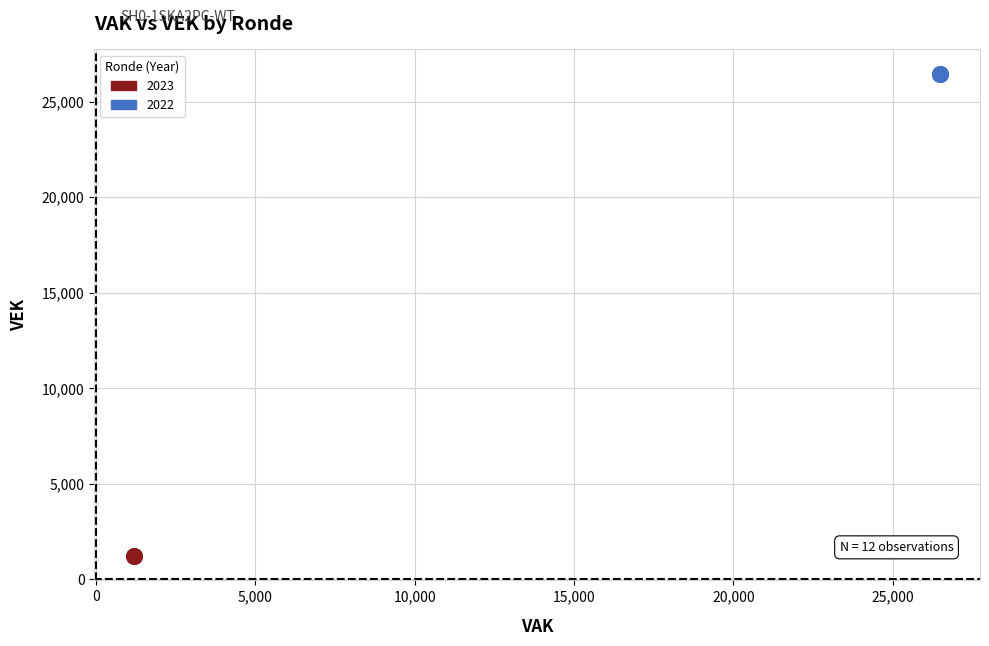

Which series reaches the minimum Y coordinate?

2023